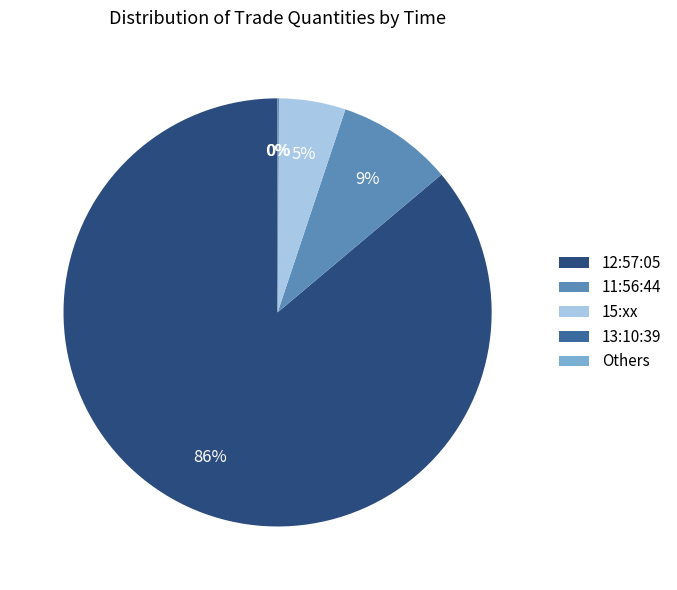

Does 12:57:05 account for over 50% of the chart?

Yes